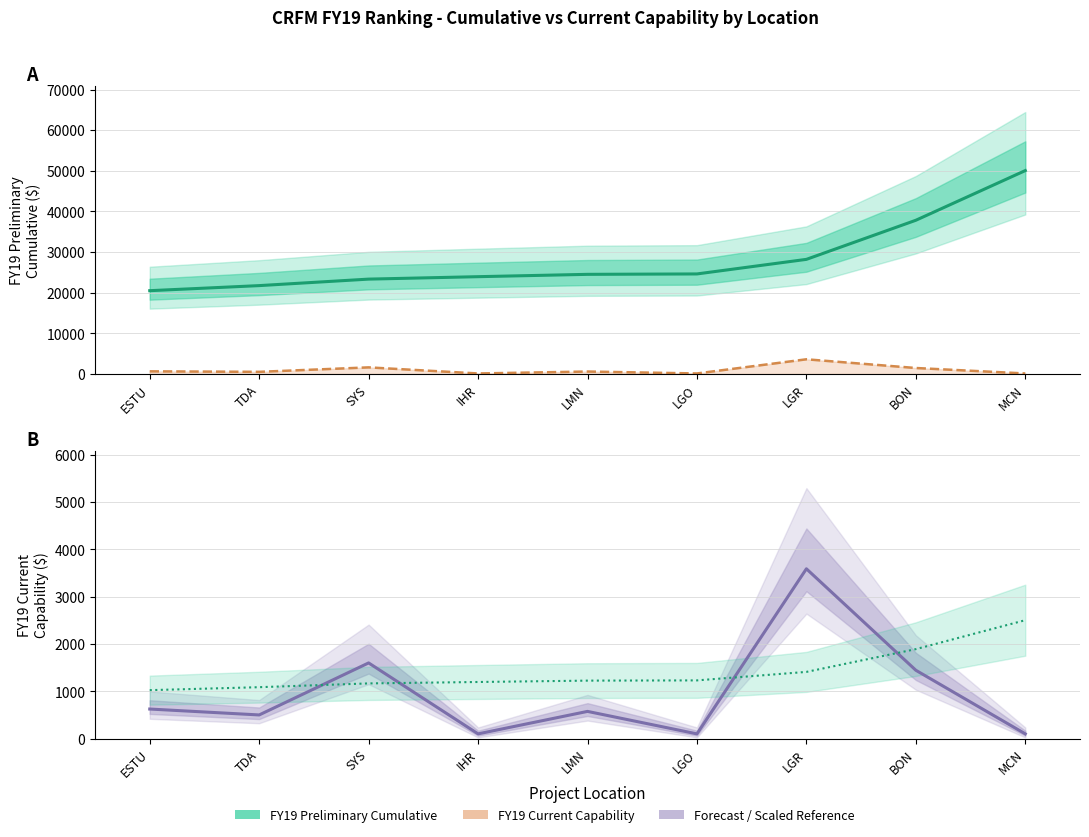

Reading left to right, what are all the values shown in this chart?

FY19 Preliminary Cumulative: ESTU=20487.0	TDA=21737.0	SYS=23337.0	IHR=23937.0	LMN=24512.0	LGO=24612.0	LGR=28202.0	BON=37832.0	MCN=50067.0
Current Capability line: ESTU=625.0	TDA=500.0	SYS=1600.0	IHR=100.0	LMN=575.0	LGO=100.0	LGR=3590.0	BON=1445.0	MCN=100.0
FY19 Current Capability: ESTU=625.0	TDA=500.0	SYS=1600.0	IHR=100.0	LMN=575.0	LGO=100.0	LGR=3590.0	BON=1445.0	MCN=100.0
Cumulative scaled line: ESTU=1024.3	TDA=1086.8	SYS=1166.8	IHR=1196.8	LMN=1225.6	LGO=1230.6	LGR=1410.1	BON=1891.6	MCN=2503.3